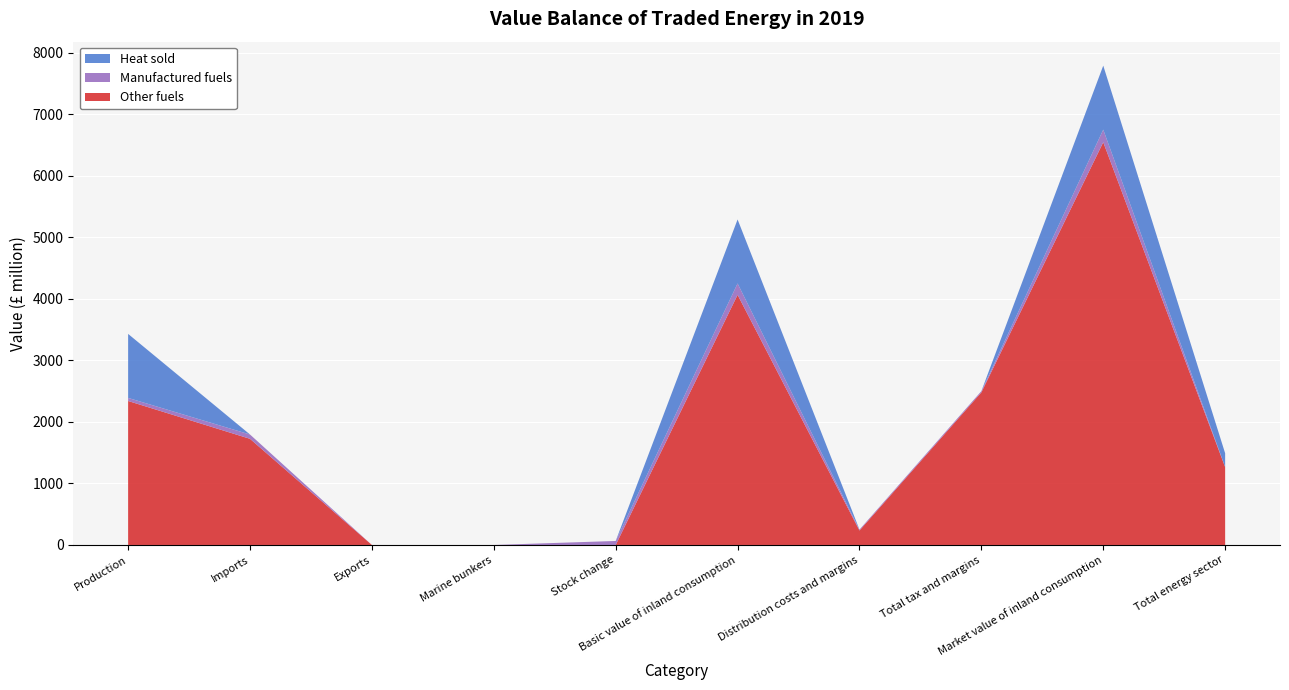

Reading left to right, transcribe all the data shown in this chart.

Other fuels: 2340	1725	0	0	0	4065	235	2480	6545	1265
Manufactured fuels: 50	70	0	0	65	185	15	20	205	0
Heat sold: 1040	0	0	0	0	1040	0	0	1040	225